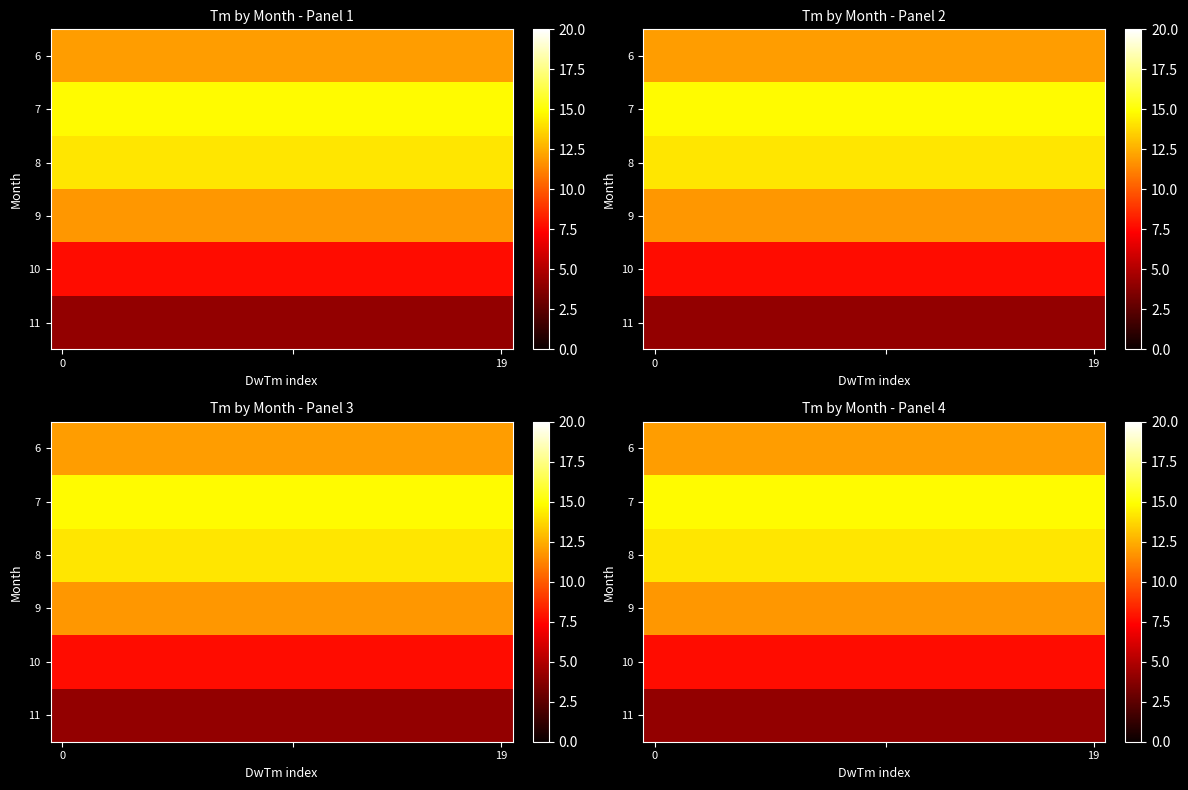

At how many categories does at least one series exceed 4?

20